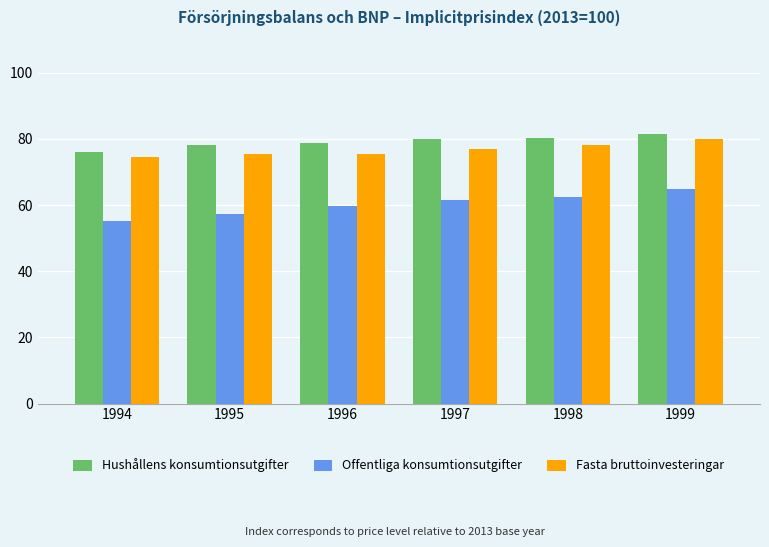

The value of Fasta bruttoinvesteringar at 1995 is 75.5. True or false?

True